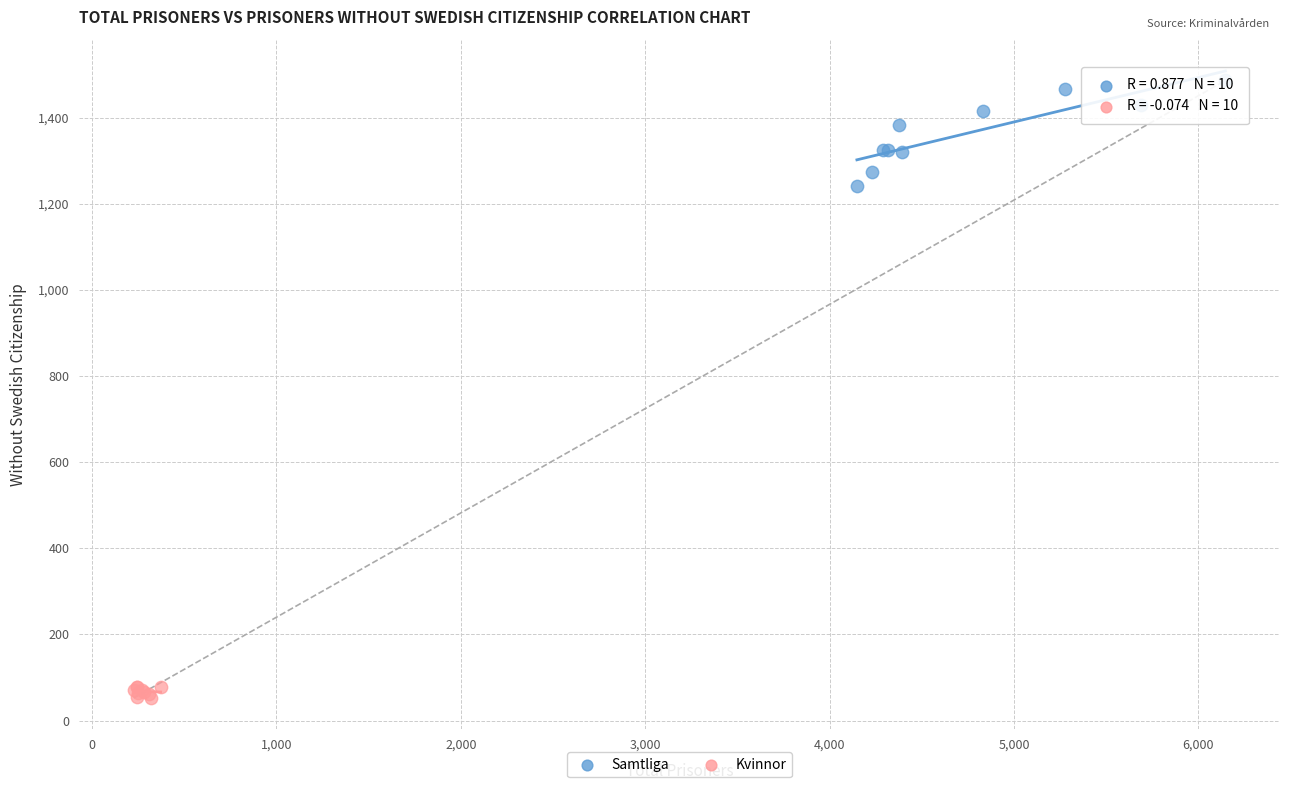

What are all the series names shown in the legend?

Samtliga, Kvinnor